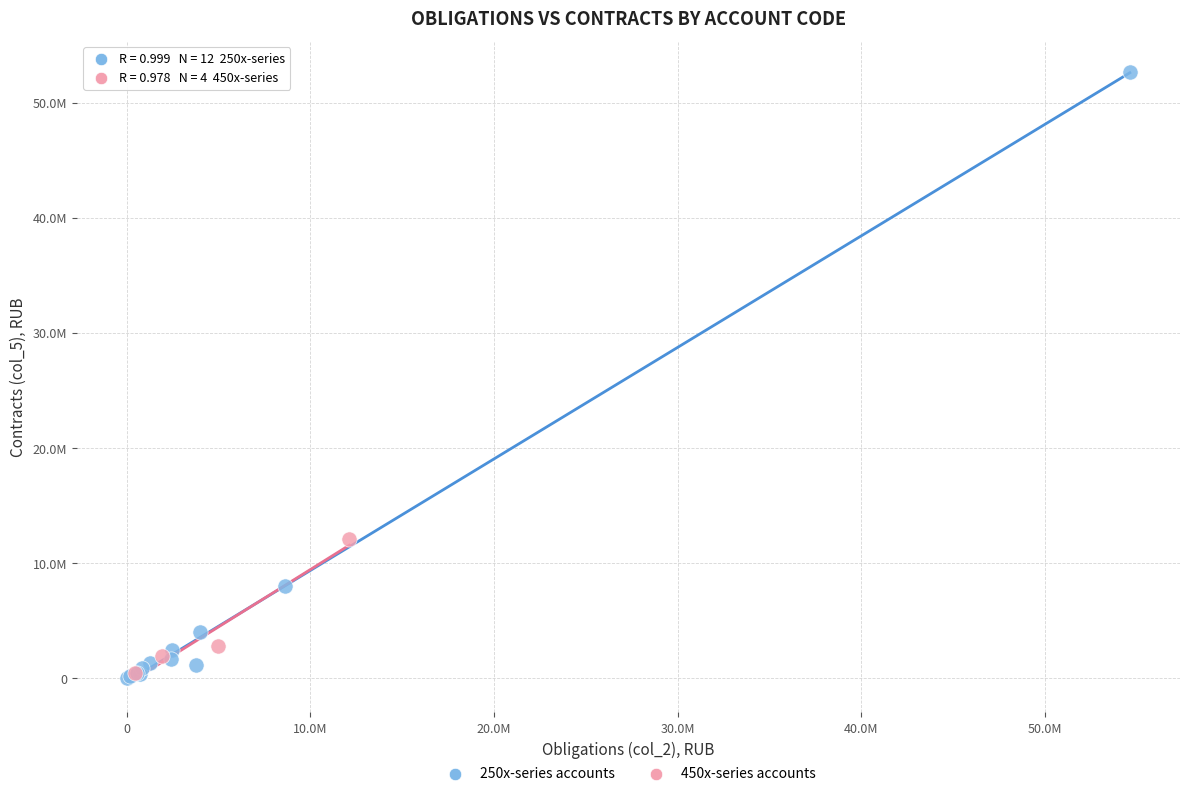

What are all the series names shown in the legend?

250x-series accounts, 450x-series accounts